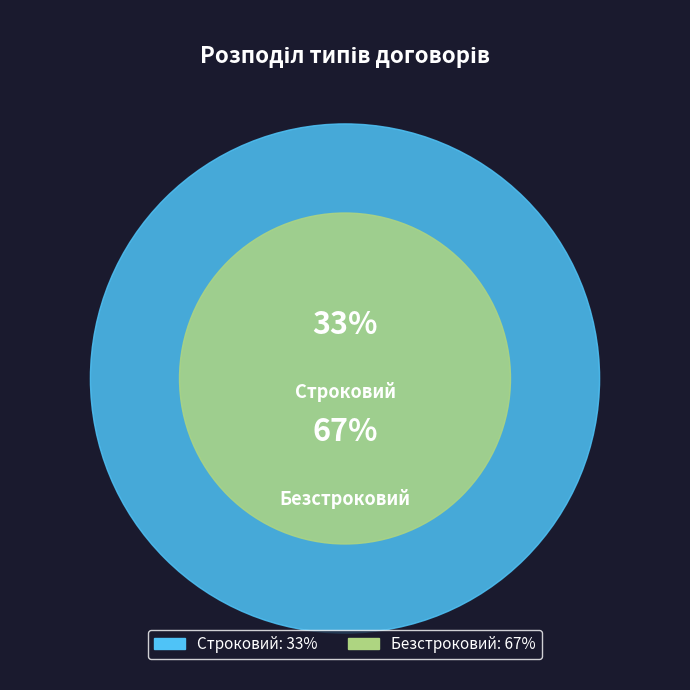

Between Строковий and Безстроковий, which is larger?

Безстроковий